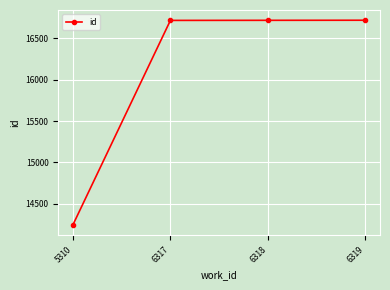

What is the minimum value shown in the chart?

14247